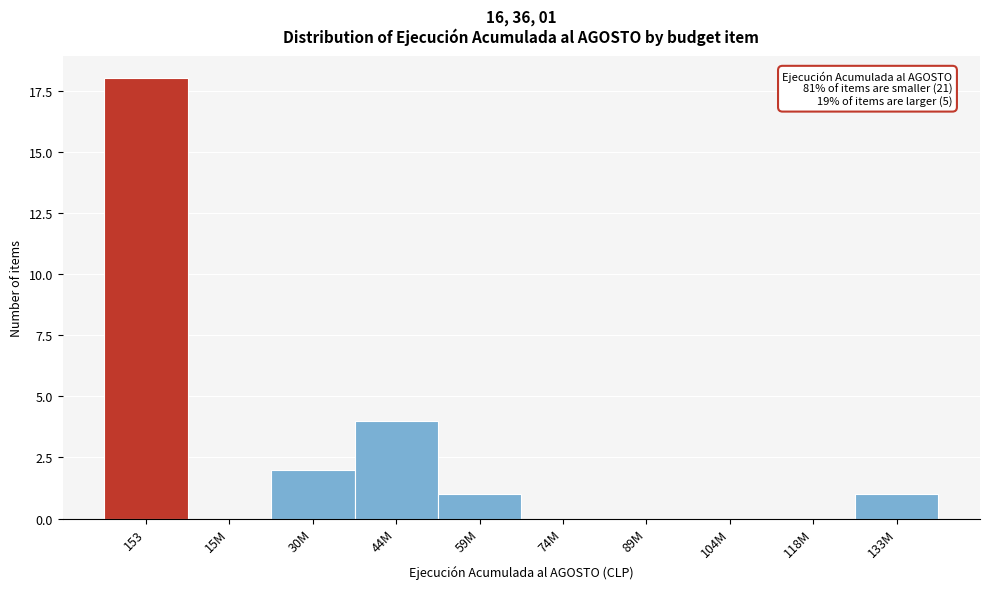

Reading right to left, extract all data points from this chart.

133M=1	118M=0	104M=0	89M=0	74M=0	59M=1	44M=4	30M=2	15M=0	153=18